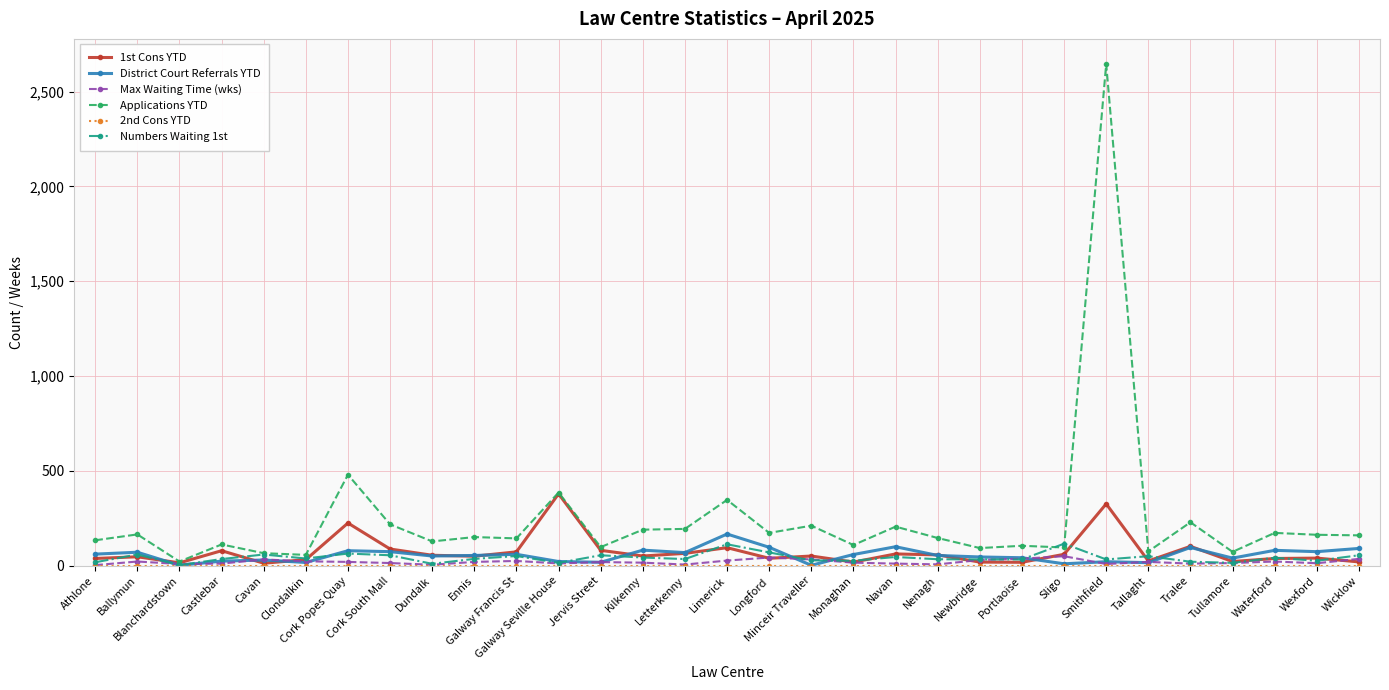

True or false: Max Waiting Time (wks) has more than 2 interior local peaks.

True